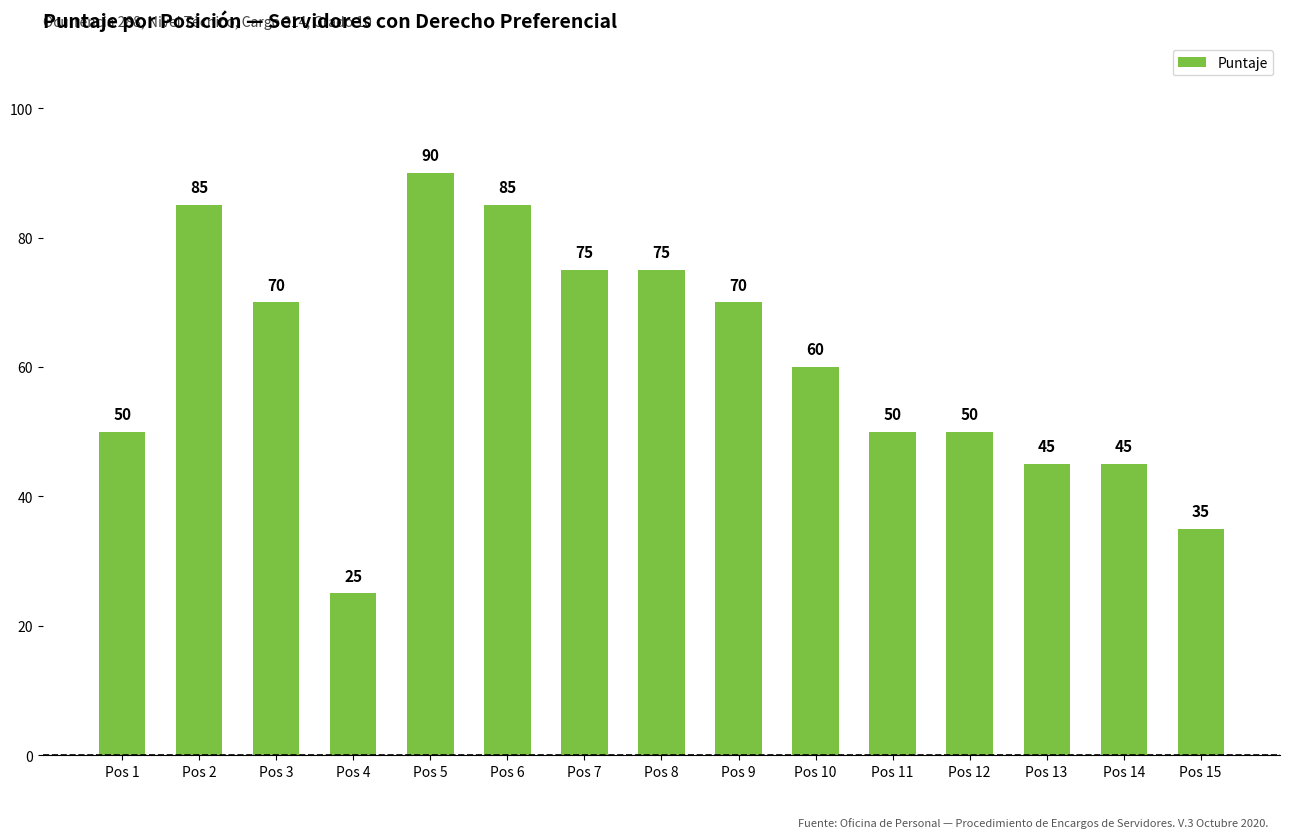

What is the difference between the maximum and minimum values?

65